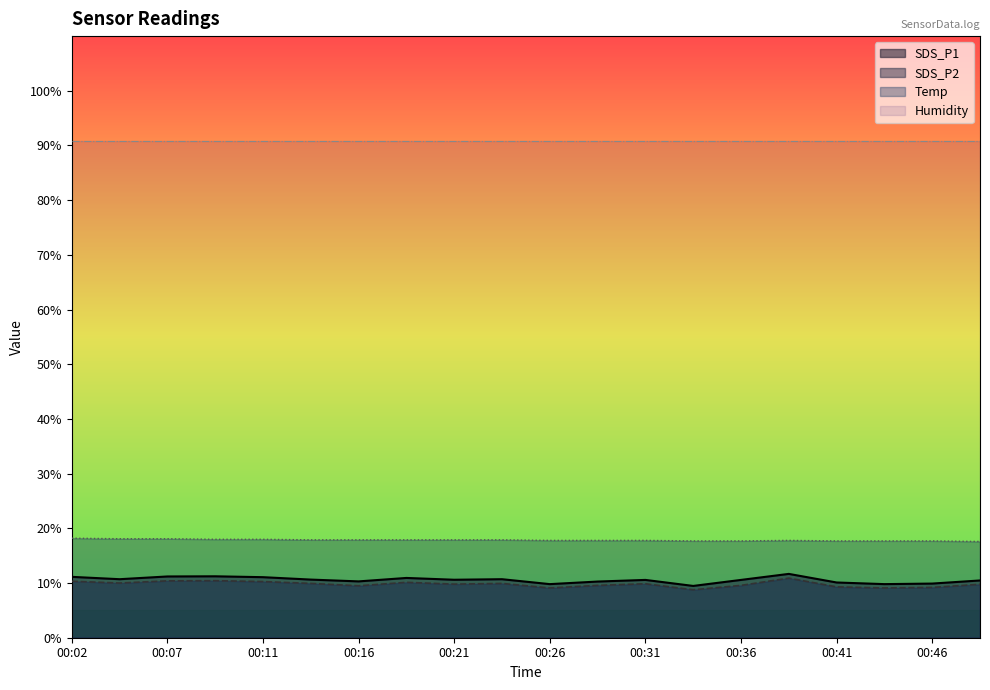

True or false: SDS_P2 and Temp cross at least once.

False